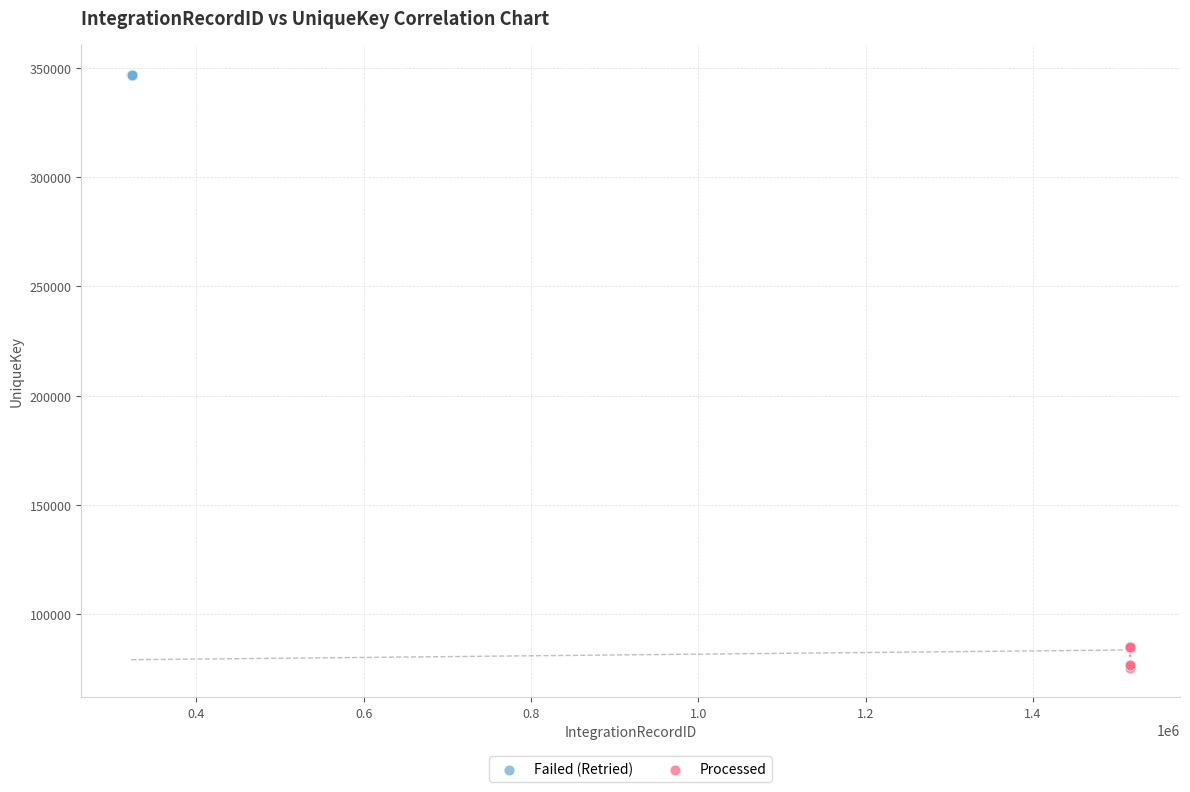

Which series reaches the minimum Y coordinate?

Processed